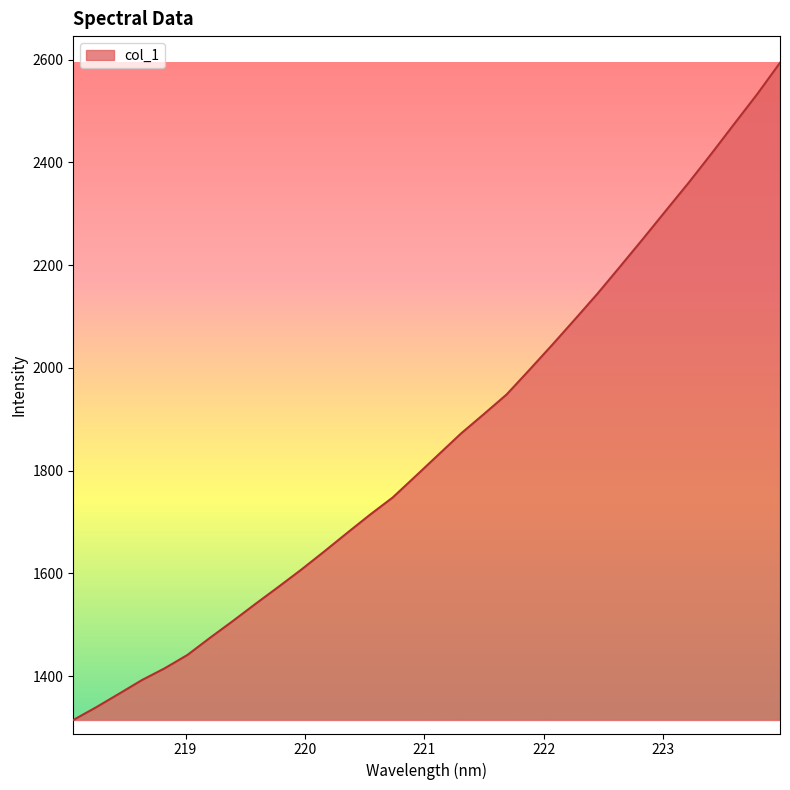

What is the average value?

1860.1